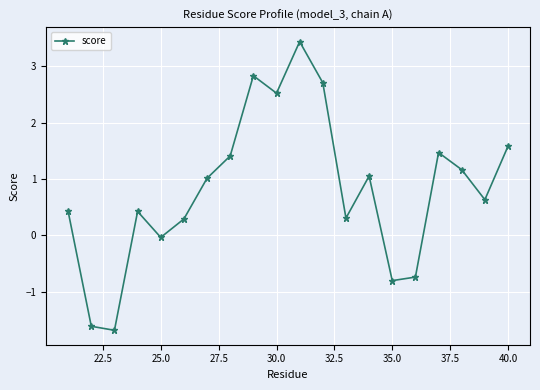

Does the chart have visible grid lines?

Yes